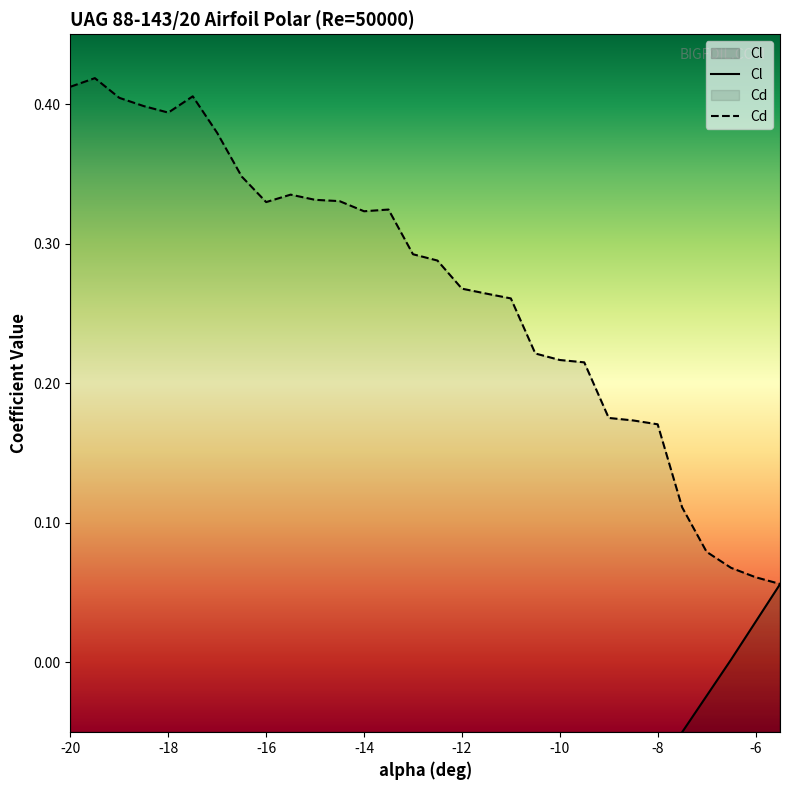

How many positive values does the Cl series have?

3